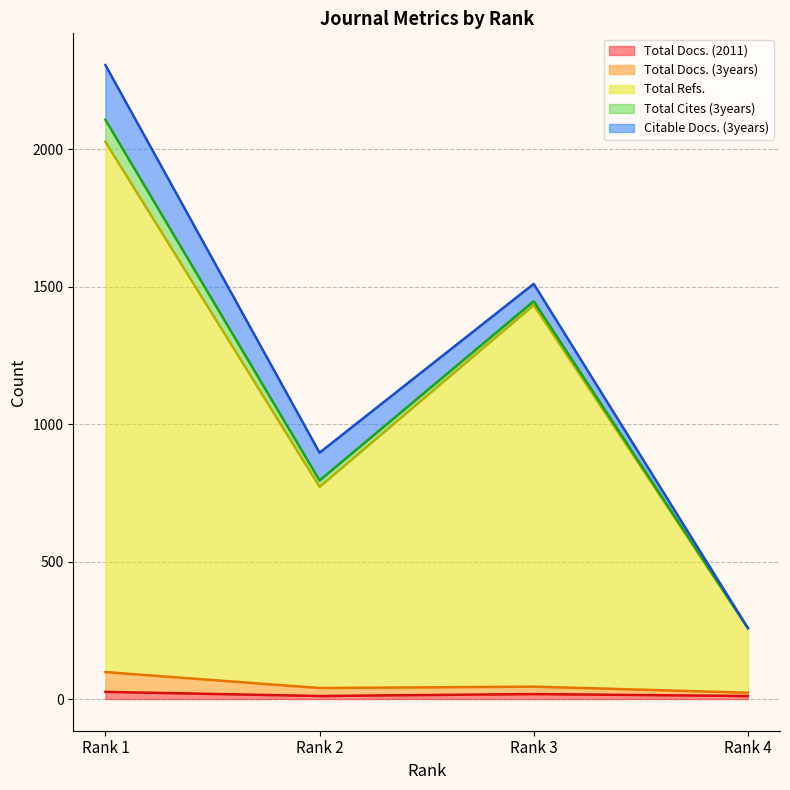

How many values in the Total Refs. series are below 1433?

2